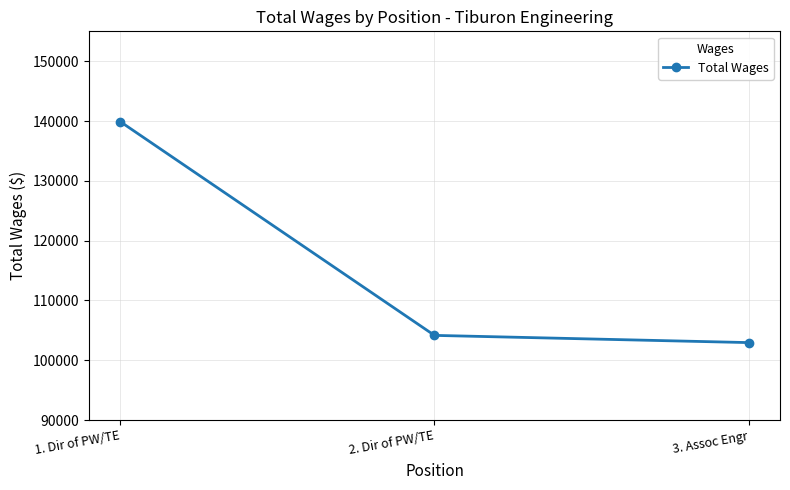

What is the maximum value shown in the chart?

139882